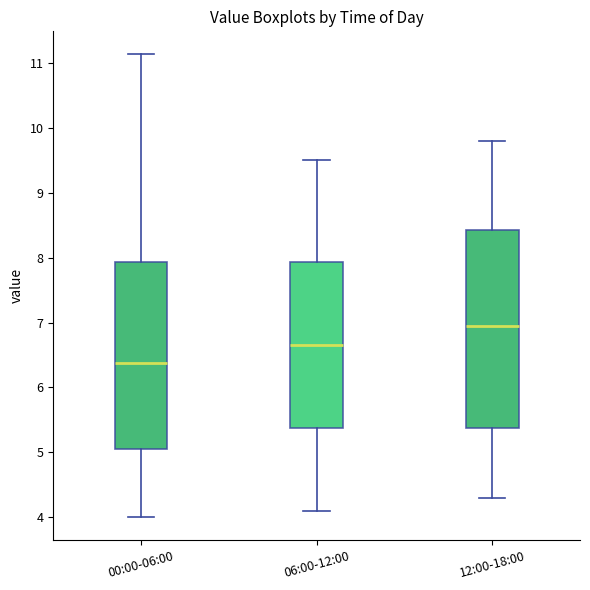

Which box is the tallest, from its lower edge to its upper edge?

12:00-18:00